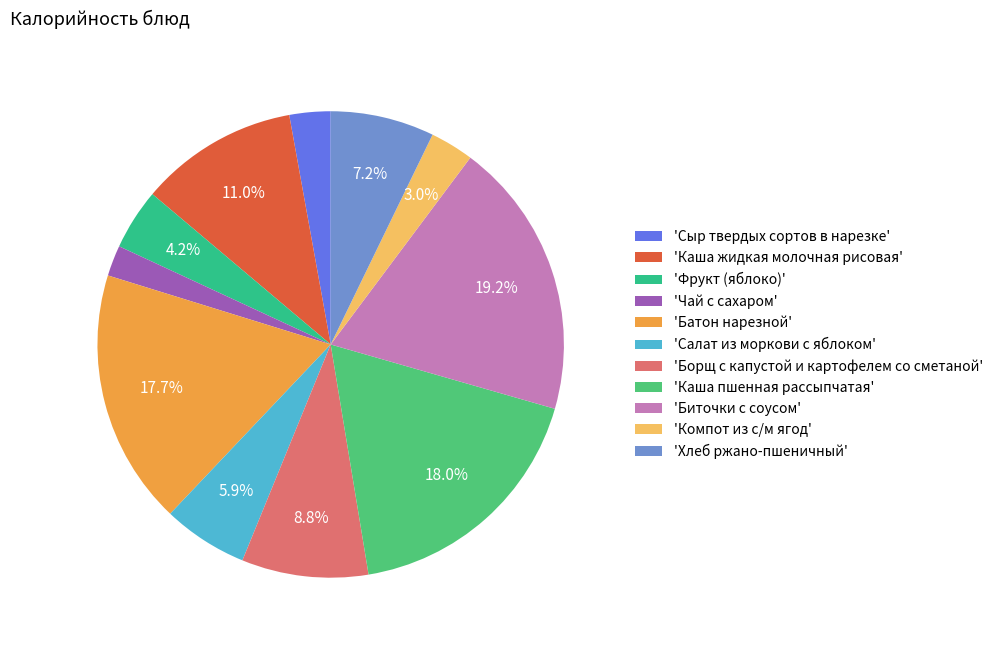

How many slices are in this pie chart?

11